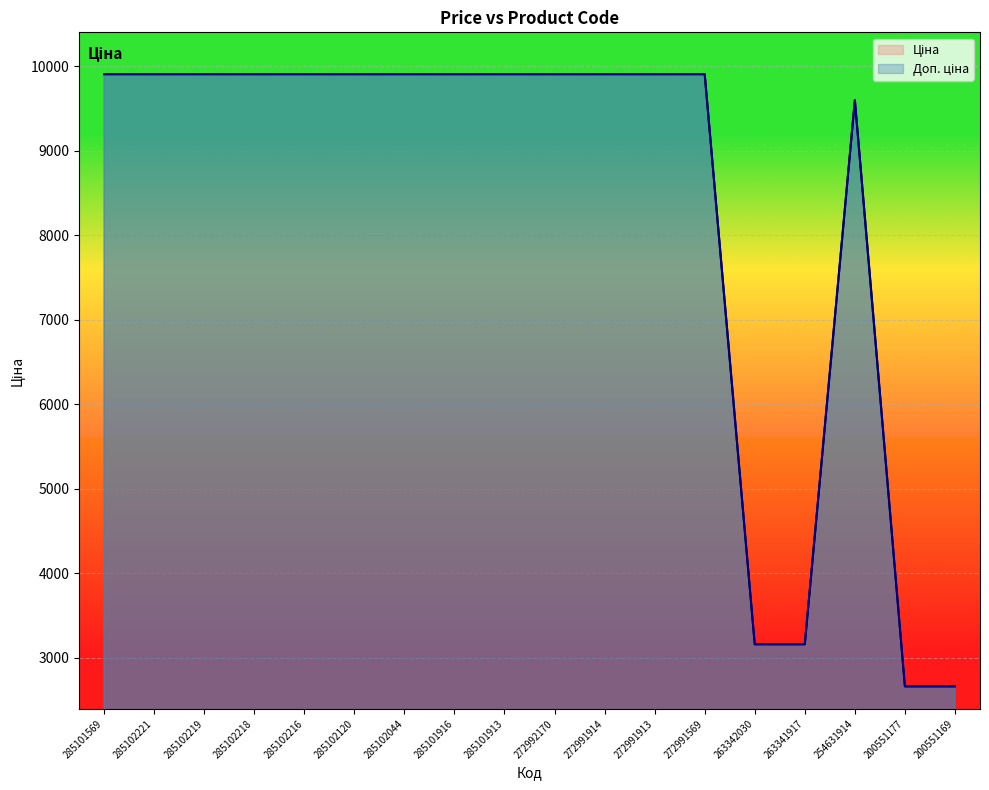

Is the value of Доп. ціна at 285102120 greater than the value of Ціна at 285102221?

No